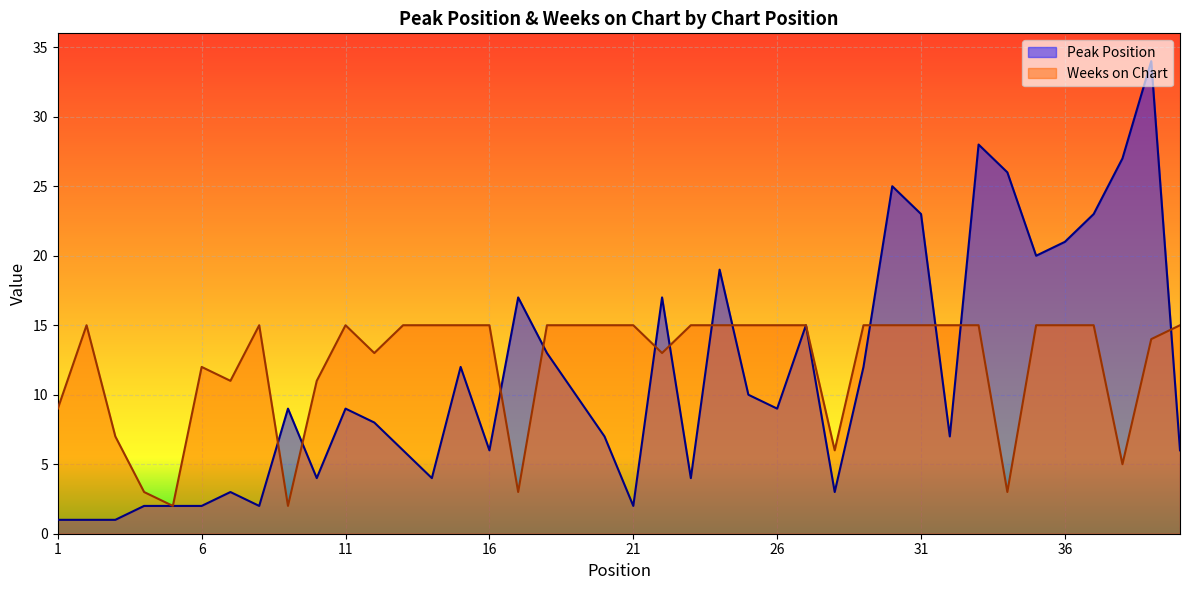

True or false: Weeks on Chart has a value of 15 at 26.

True